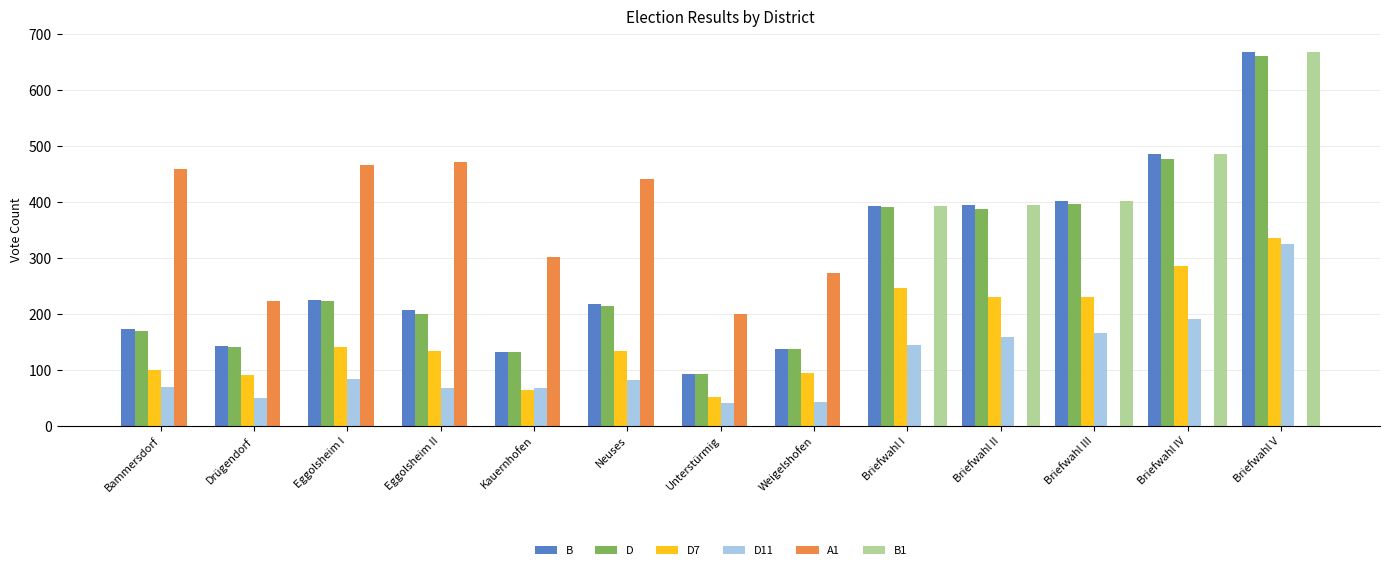

The D11 series shows 264 at Briefwahl IV. True or false?

False